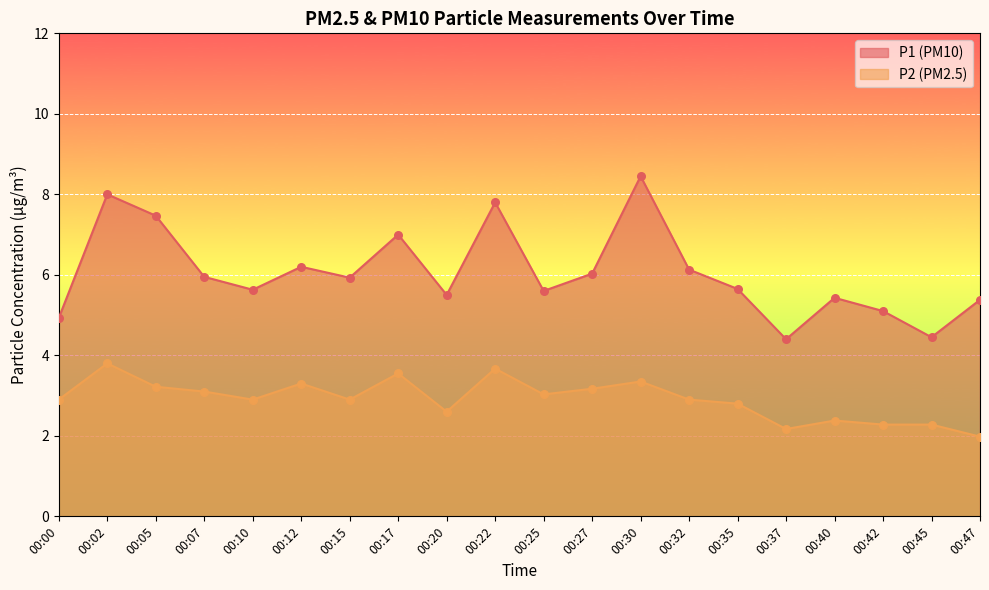

What are all the series names shown in the legend?

P1 (PM10), P2 (PM2.5)